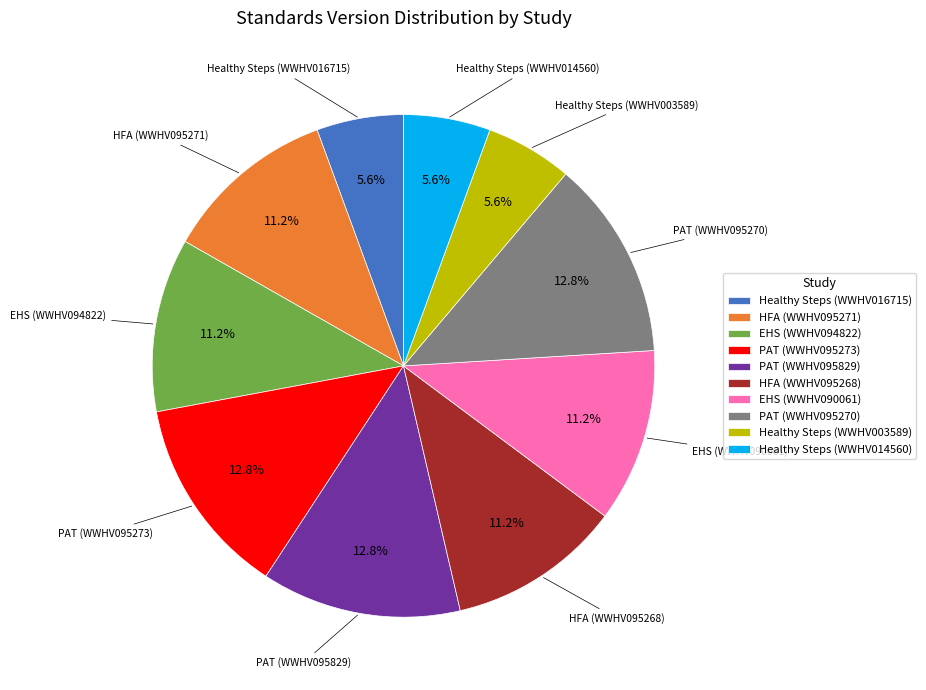

To the nearest percent, what is the average slice percentage?

10%